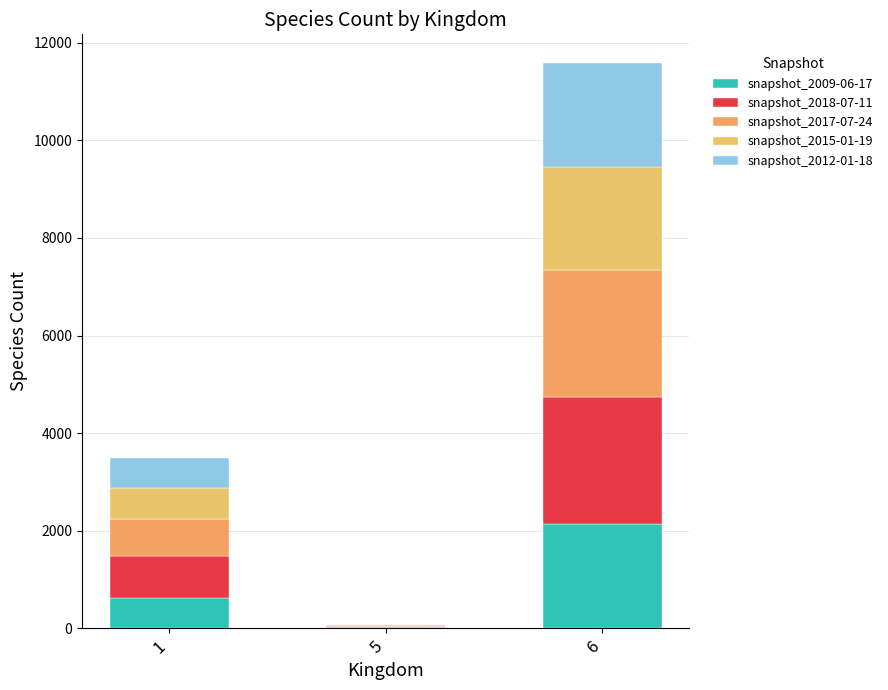

What is the difference between the maximum and minimum values in the snapshot_2012-01-18 series?

2118